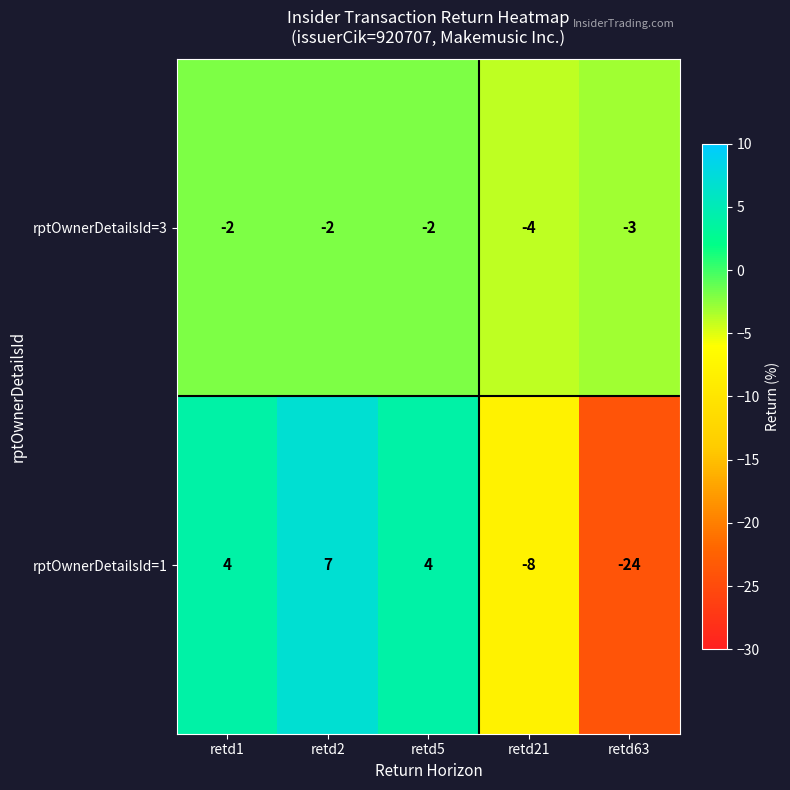

What is the difference between the maximum and minimum values in the rptOwnerDetailsId=1 series?

31